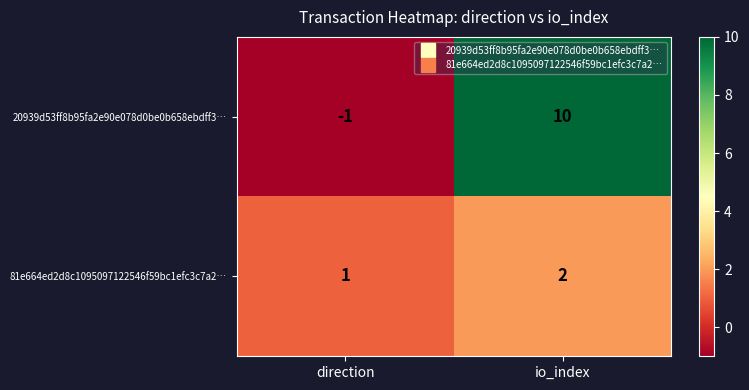

Which series has the widest spread of values?

20939d53ff8b95fa2e90e078d0be0b658ebdff3…